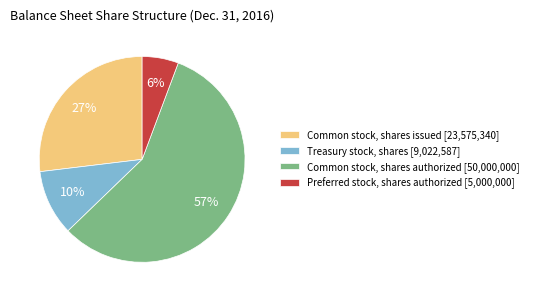

True or false: Common stock, shares issued accounts for 27% of the total.

True